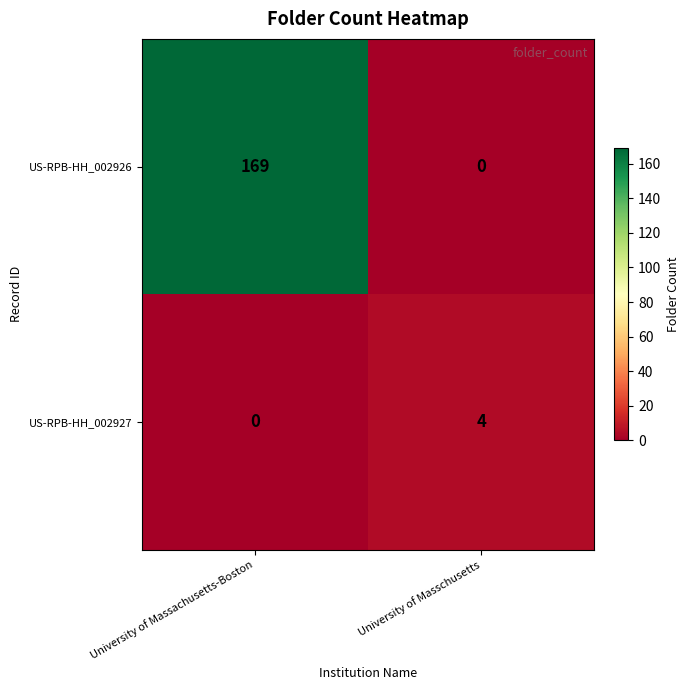

What is the approximate value of US-RPB-HH_002926 at University of Massachusetts-Boston?

169